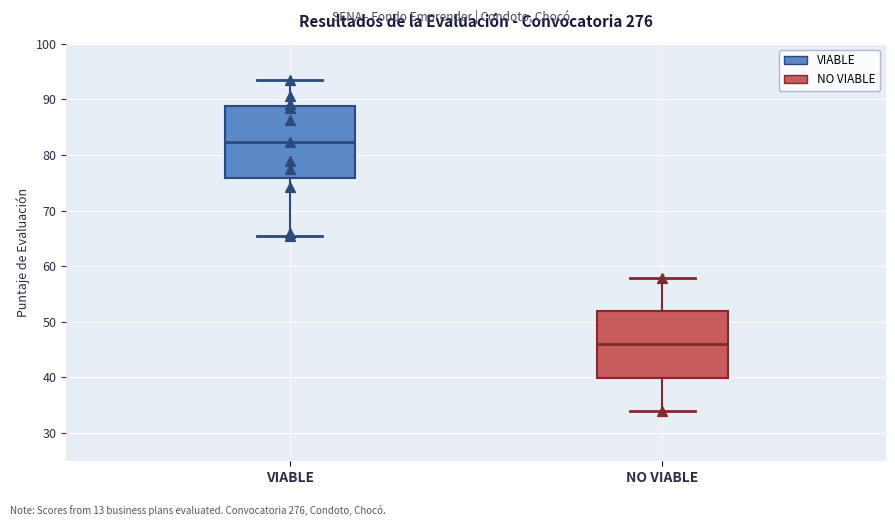

Which box's median line is the highest?

VIABLE